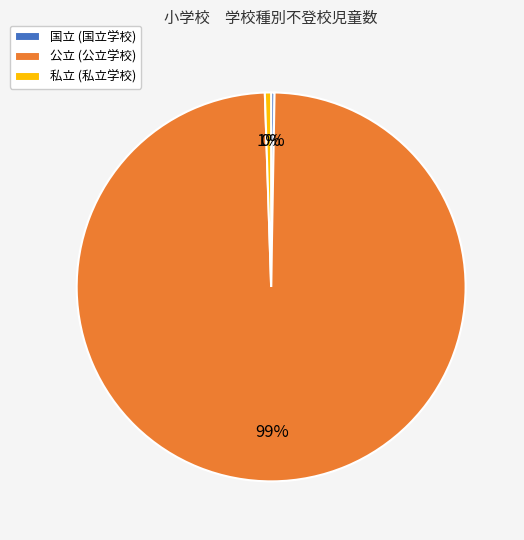

To the nearest percent, what is the difference between the largest and smallest slice percentages?

99%